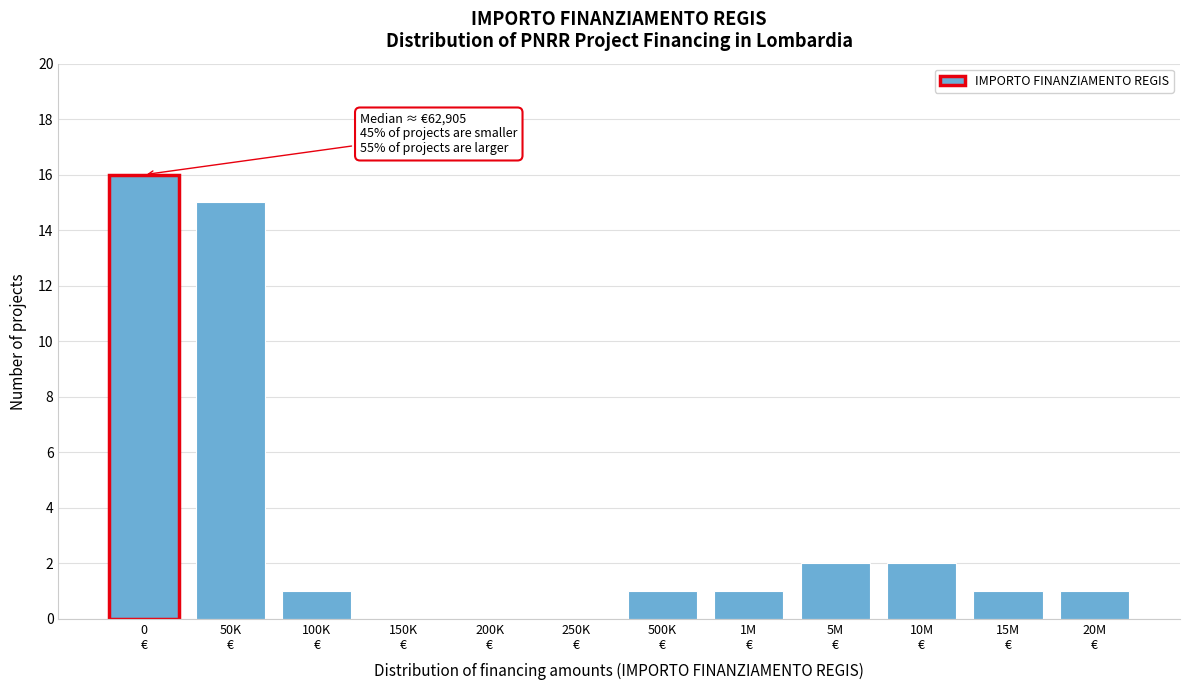

What is the sum of all values?

40